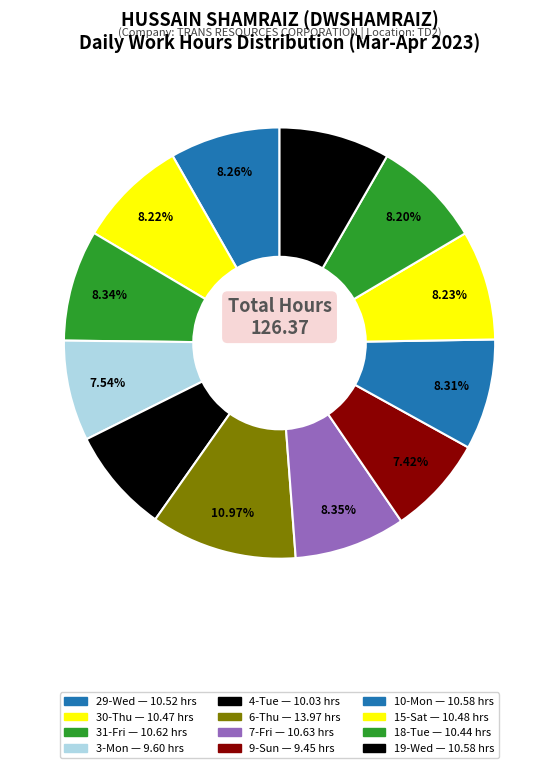

To the nearest percent, what is the difference between the 9-Sun and 6-Thu slice percentages?

4%